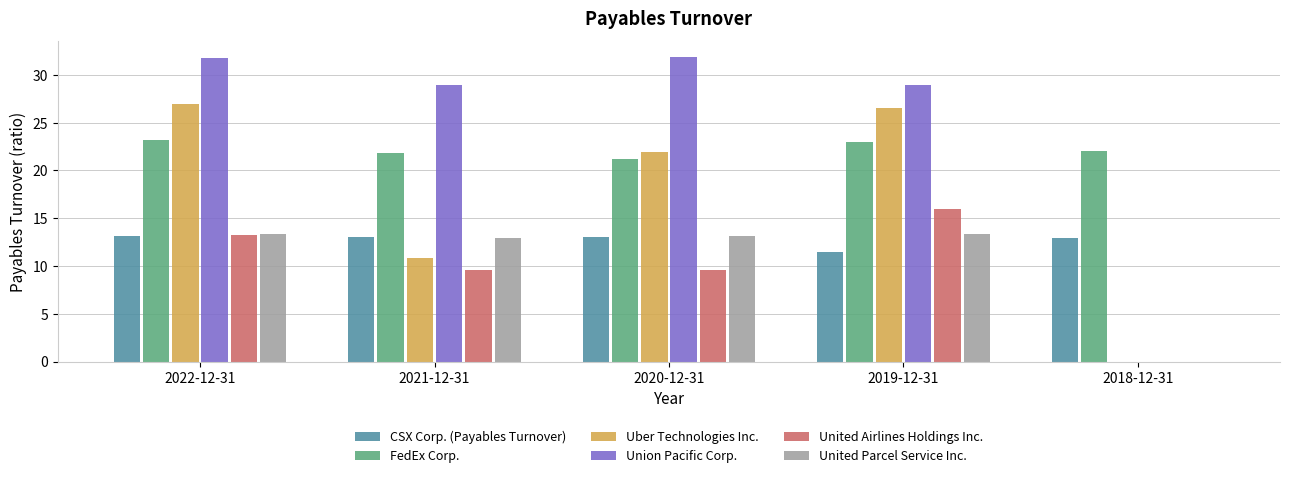

Which series has the largest range (max minus min)?

Union Pacific Corp.